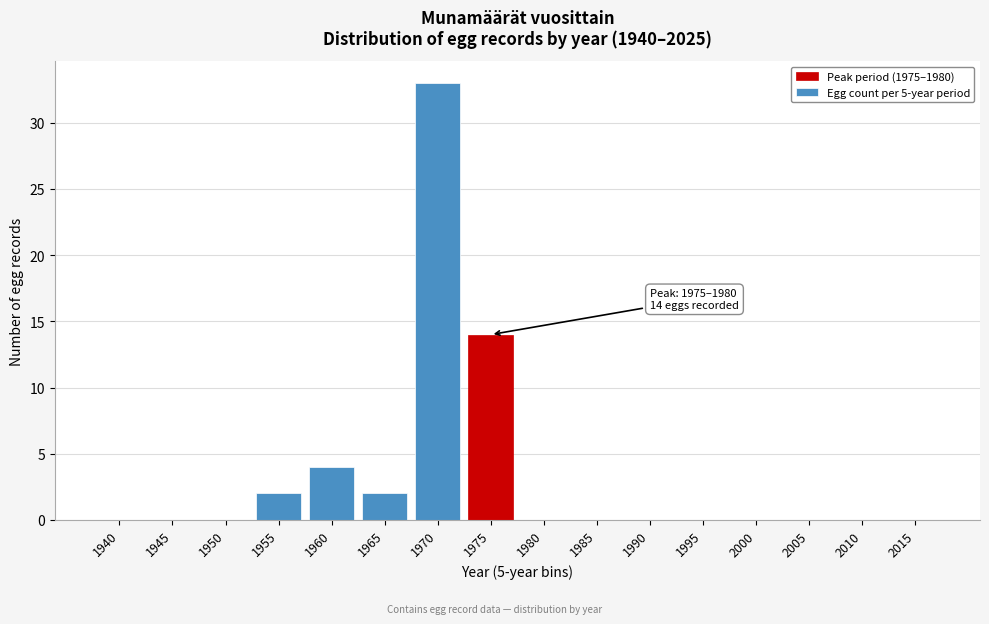

Reading left to right, list all the values displayed in this chart.

1940=0	1945=0	1950=0	1955=2	1960=4	1965=2	1970=33	1975=14	1980=0	1985=0	1990=0	1995=0	2000=0	2005=0	2010=0	2015=0